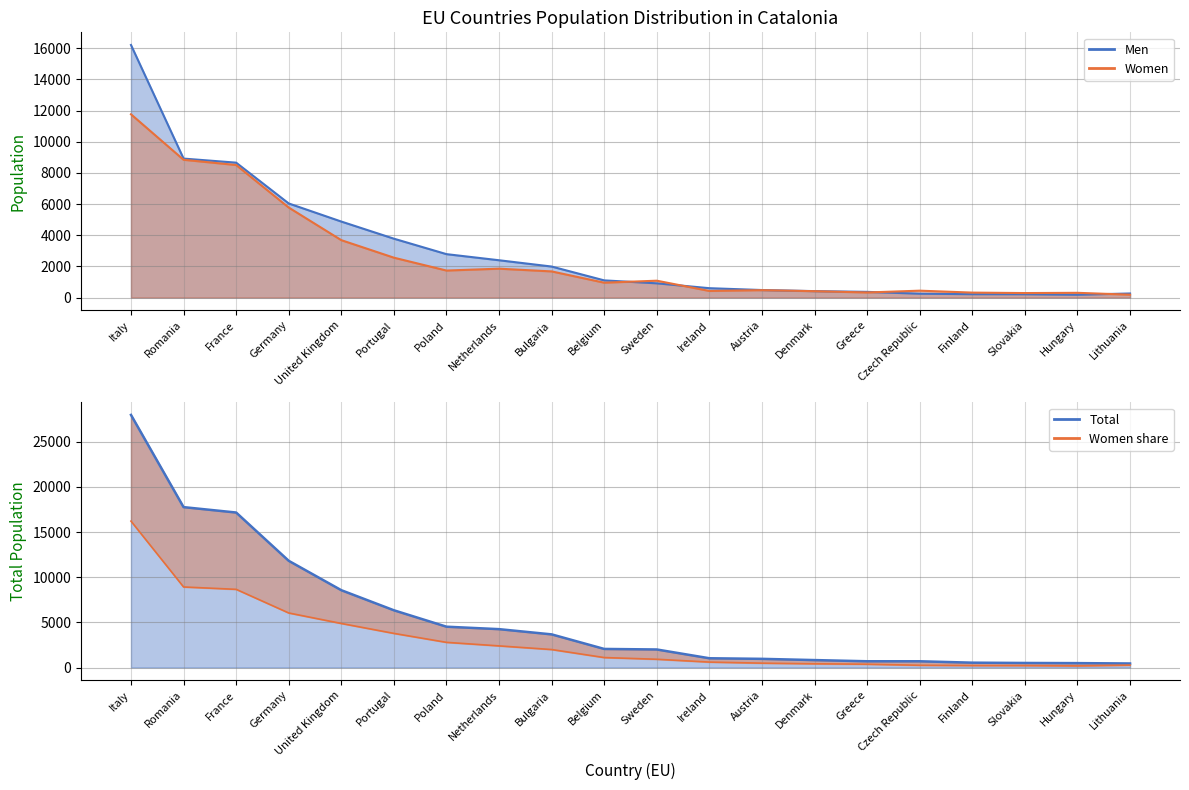

In Women, how many points are lower than both neighbors (excluding endpoints)?

5